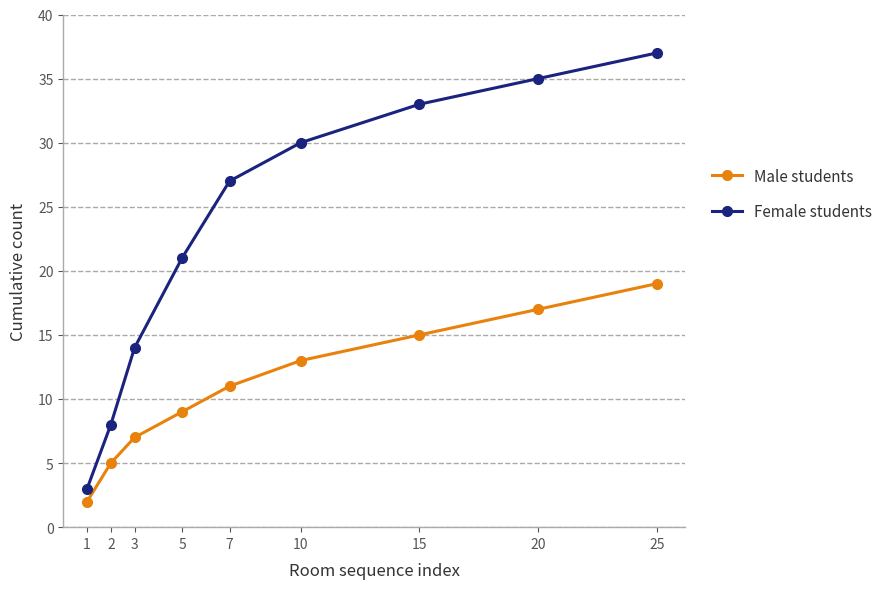

At which category does the chart reach its peak across all series?

25